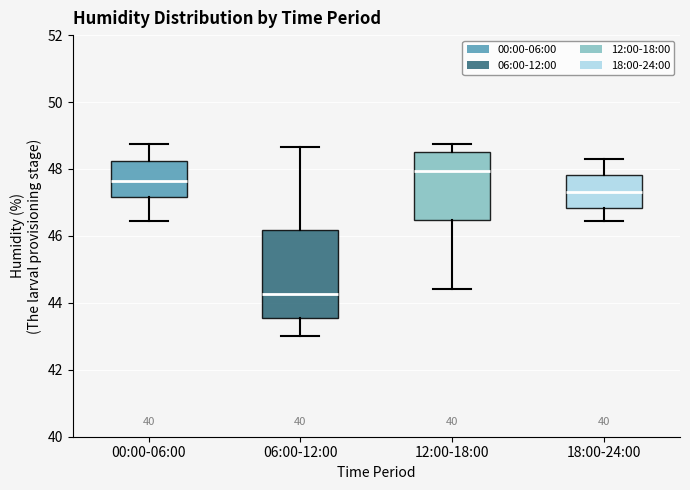

Reading left to right, read every box against the y-axis: the position of its median line, the range the box covers, and the ends of its whiskers. The values are not printed on the chart, so give them approximately, as read against the axis.

00:00-06:00: median 47.6, box 47.2 to 48.2, whiskers 46.4 to 48.8
06:00-12:00: median 44.2, box 43.6 to 46.2, whiskers 43.0 to 48.6
12:00-18:00: median 48.0, box 46.4 to 48.6, whiskers 44.4 to 48.8
18:00-24:00: median 47.4, box 46.8 to 47.8, whiskers 46.4 to 48.4